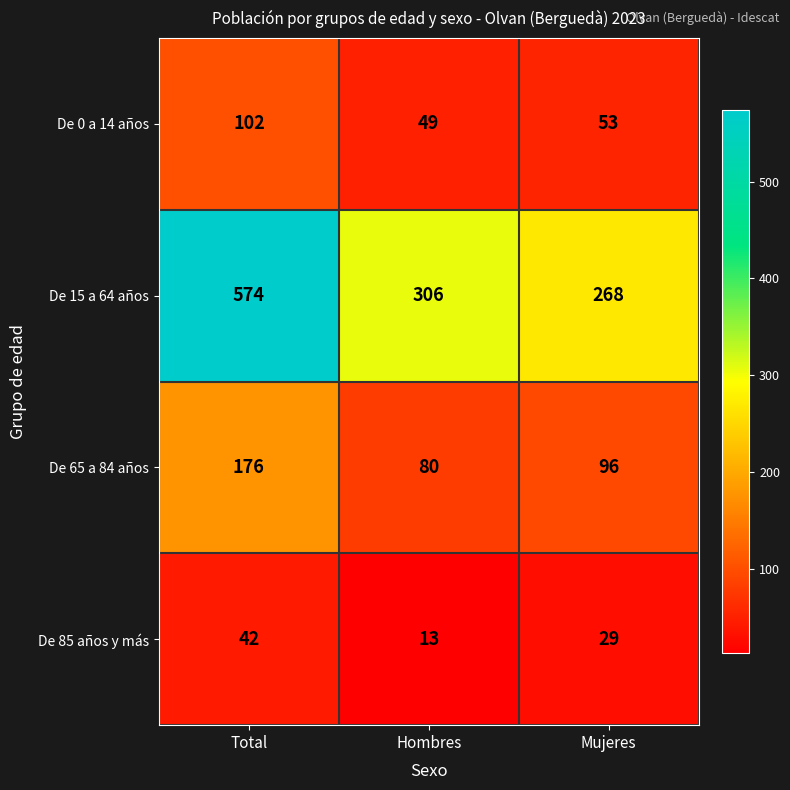

At which category does the chart reach its minimum across all series?

Hombres